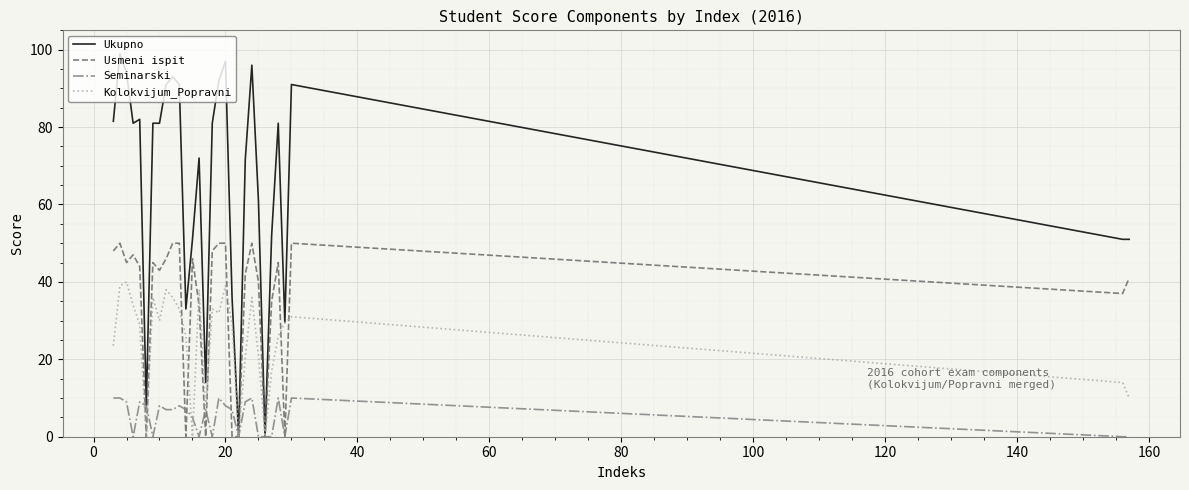

True or false: Seminarski and Usmeni ispit intersect in this chart.

True